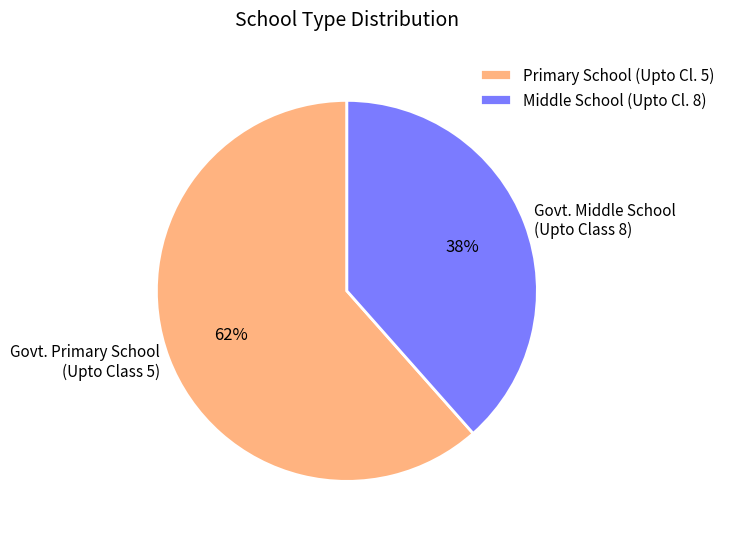

Is the sum of Govt. Primary School (Upto Class 5) and Govt. Middle School (Upto Class 8) greater than half?

Yes